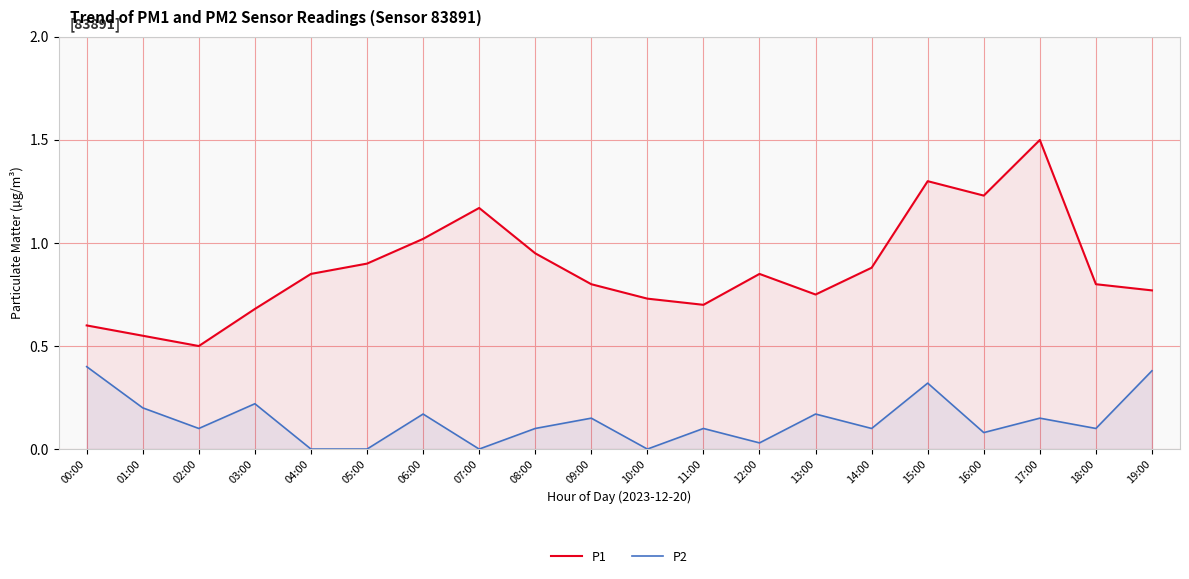

Reading left to right, transcribe all the data shown in this chart.

P1: 00:00=0.6	01:00=0.6	02:00=0.5	03:00=0.7	04:00=0.8	05:00=0.9	06:00=1.0	07:00=1.2	08:00=0.9	09:00=0.8	10:00=0.7	11:00=0.7	12:00=0.8	13:00=0.8	14:00=0.9	15:00=1.3	16:00=1.2	17:00=1.5	18:00=0.8	19:00=0.8
P2: 00:00=0.4	01:00=0.2	02:00=0.1	03:00=0.2	04:00=0.0	05:00=0.0	06:00=0.2	07:00=0.0	08:00=0.1	09:00=0.1	10:00=0.0	11:00=0.1	12:00=0.0	13:00=0.2	14:00=0.1	15:00=0.3	16:00=0.1	17:00=0.1	18:00=0.1	19:00=0.4